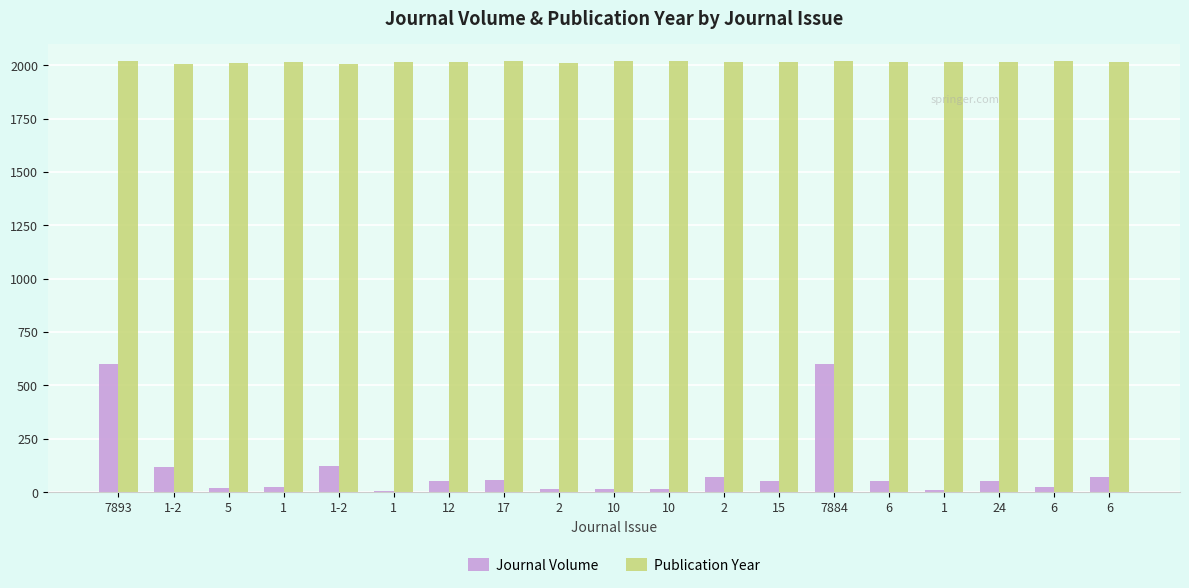

Reading left to right, transcribe all the data shown in this chart.

Journal Volume: 601	120	20	22	124	4	52	55	17	16	16	69	53	599	51	9	51	25	71
Publication Year: 2022	2008	2013	2015	2008	2014	2017	2020	2012	2023	2023	2014	2018	2021	2016	2018	2016	2019	2015